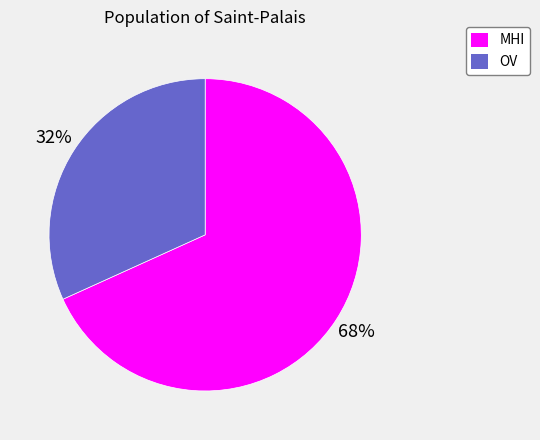

To the nearest percent, what percentage of the pie is MHI?

68%